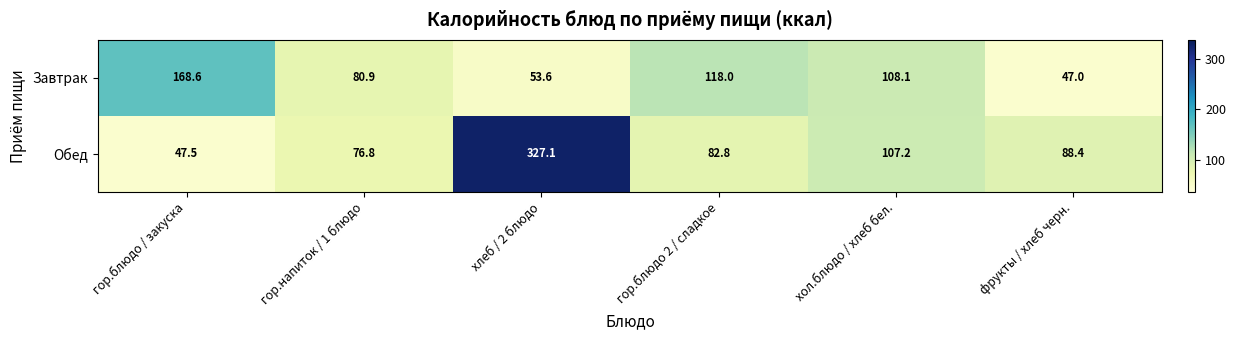

At how many categories does at least one series exceed 66?

6